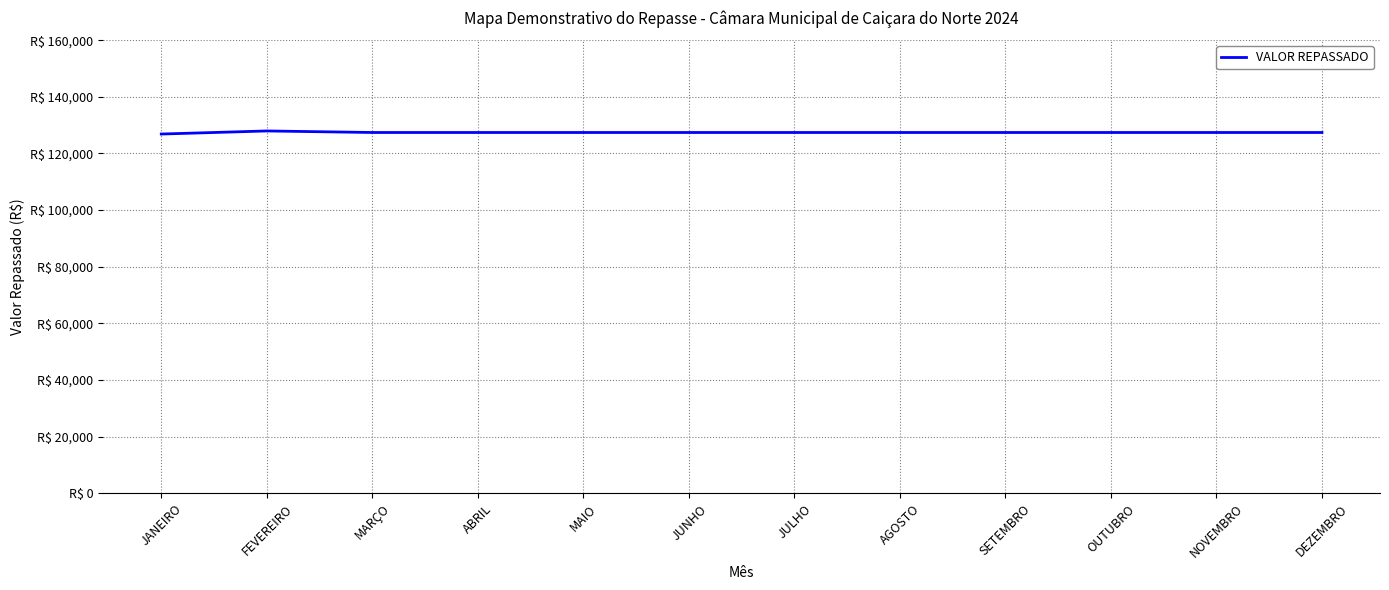

True or false: the data has more than 2 interior local peaks.

False